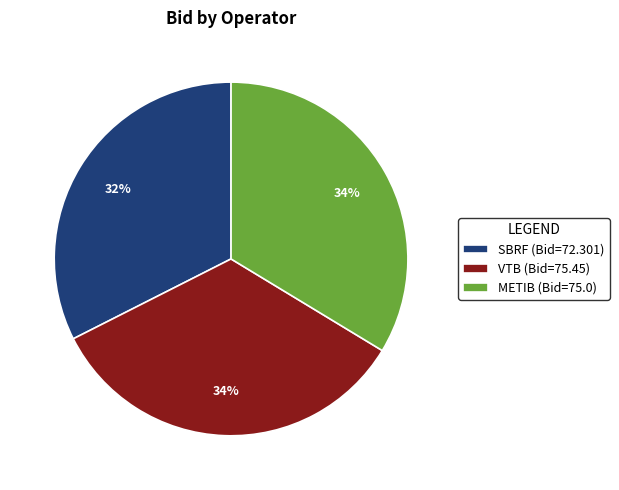

Does SBRF represent more than half of the total?

No